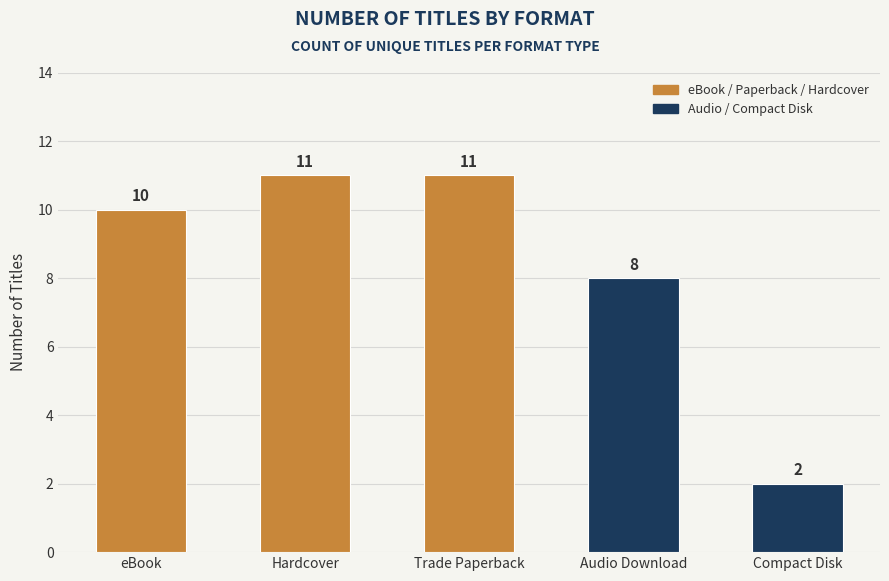

True or false: the data shows 11 at Trade Paperback.

True